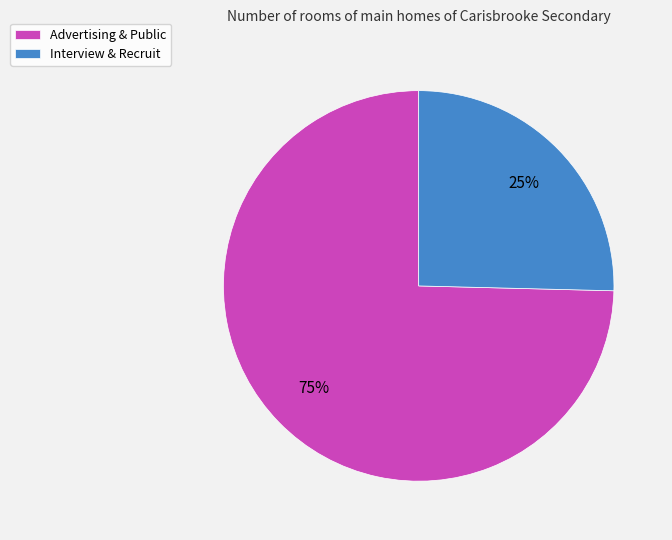

The Interview & Recruit slice represents 25% of the pie. True or false?

True